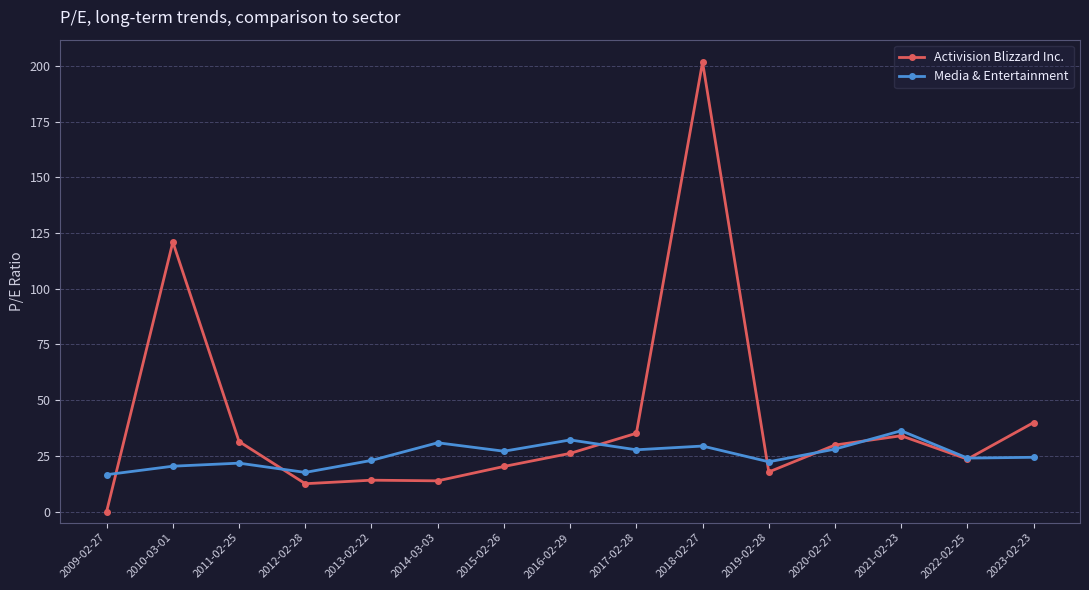

Which series has the largest total across all categories?

Activision Blizzard Inc.